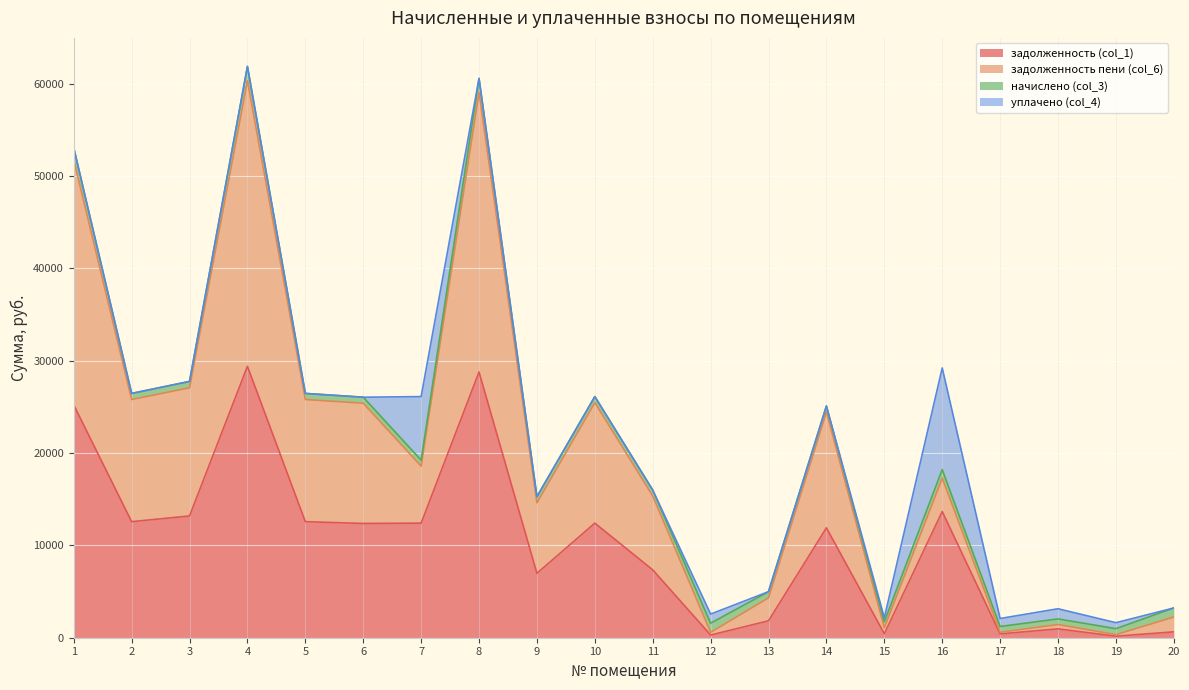

True or false: задолженность пени (col_6) and задолженность (col_1) cross at least once.

False